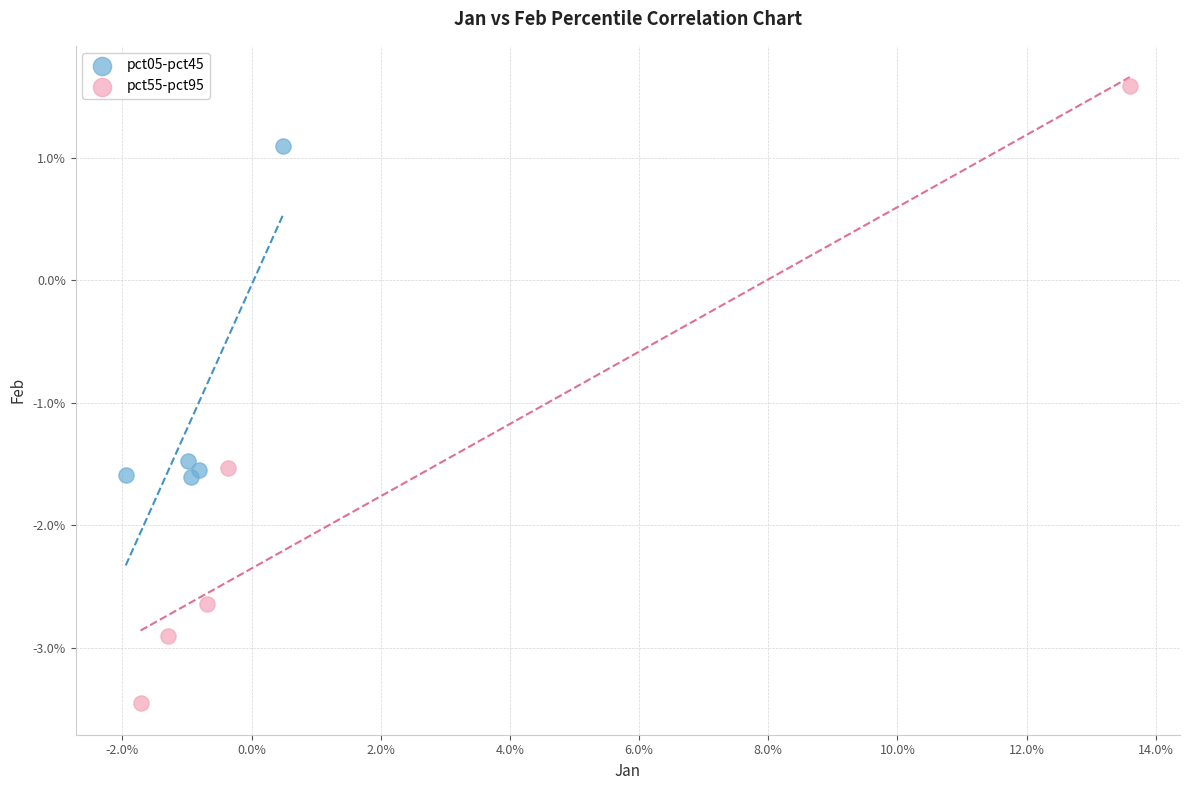

What are all the series names shown in the legend?

pct05-pct45, pct55-pct95